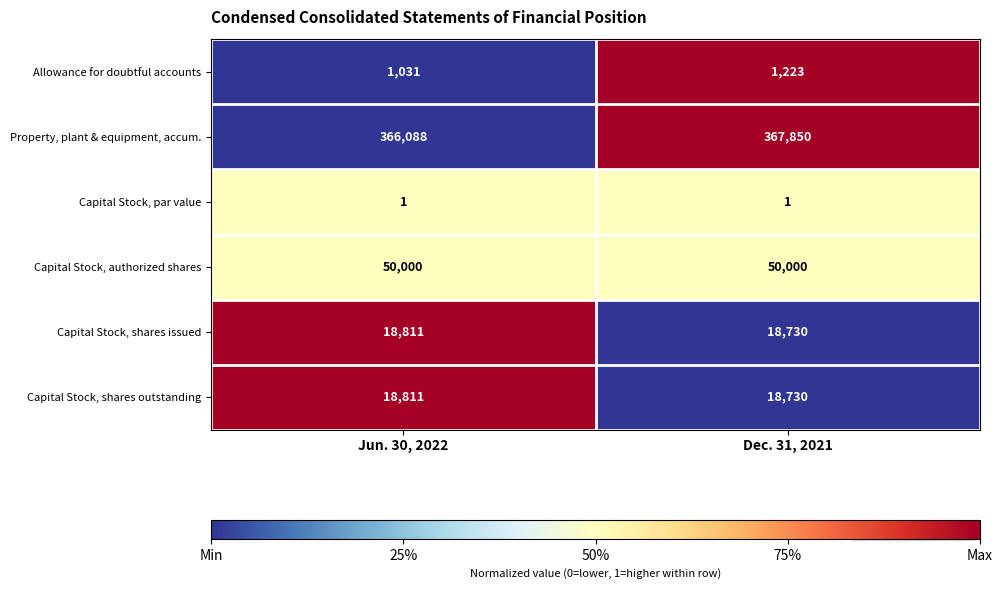

The Capital Stock, shares outstanding series shows 18730 at Dec. 31, 2021. True or false?

True